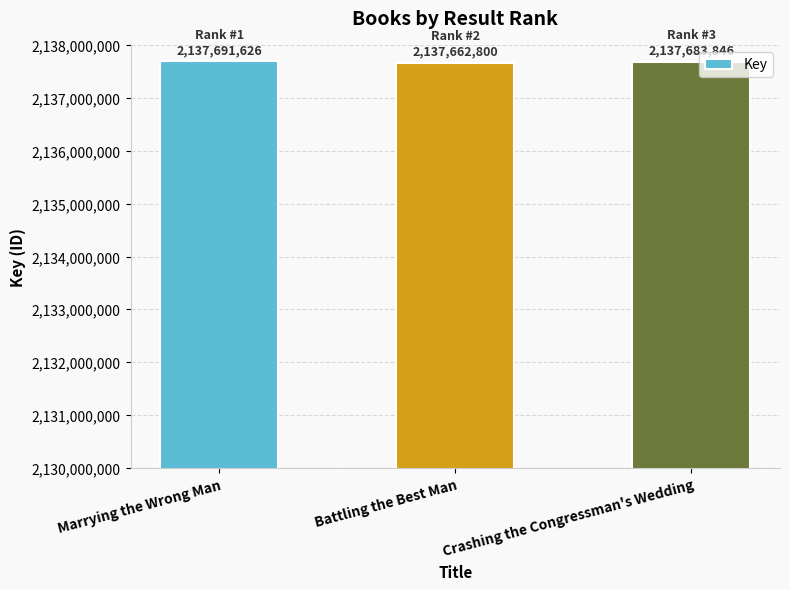

What is the smallest value displayed?

2137662800